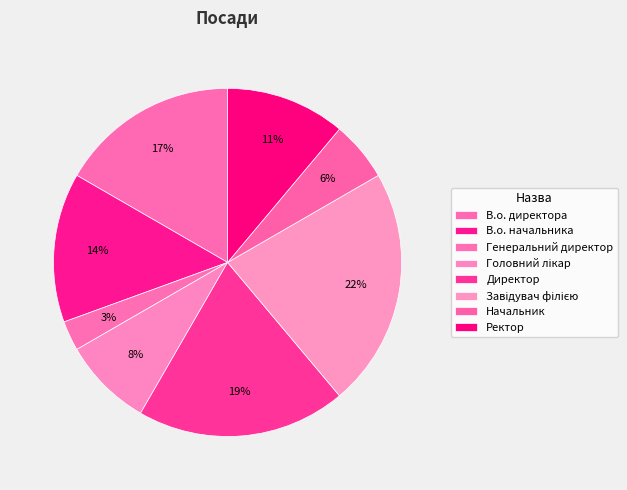

To the nearest percent, what portion does Директор represent?

19%